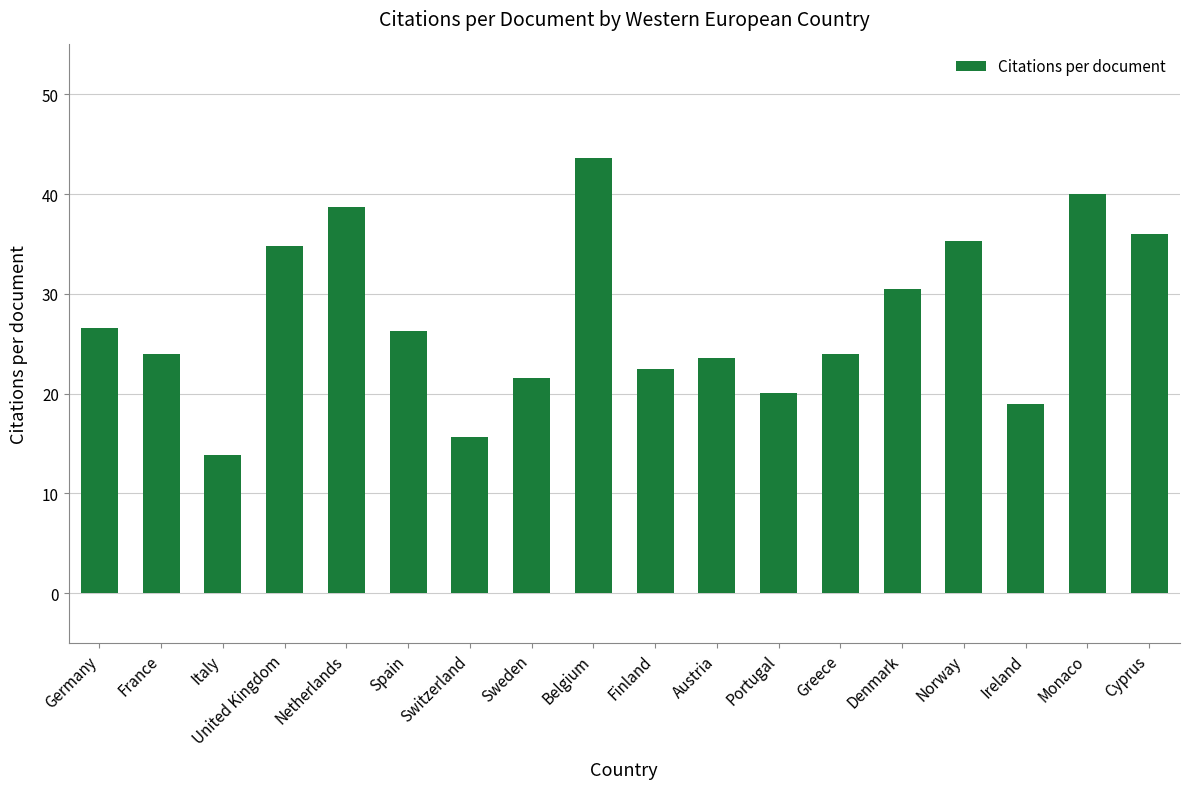

At which category does the chart reach its peak across all series?

Belgium